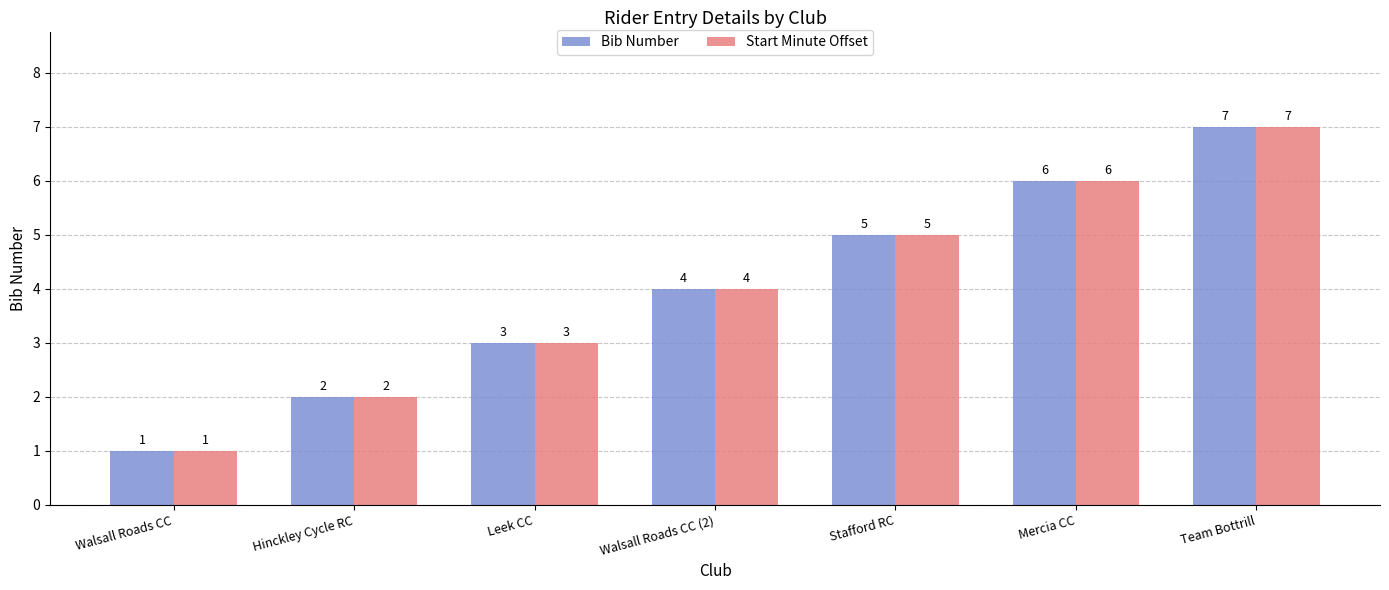

True or false: Start Minute Offset has a value of 8 at Stafford RC.

False